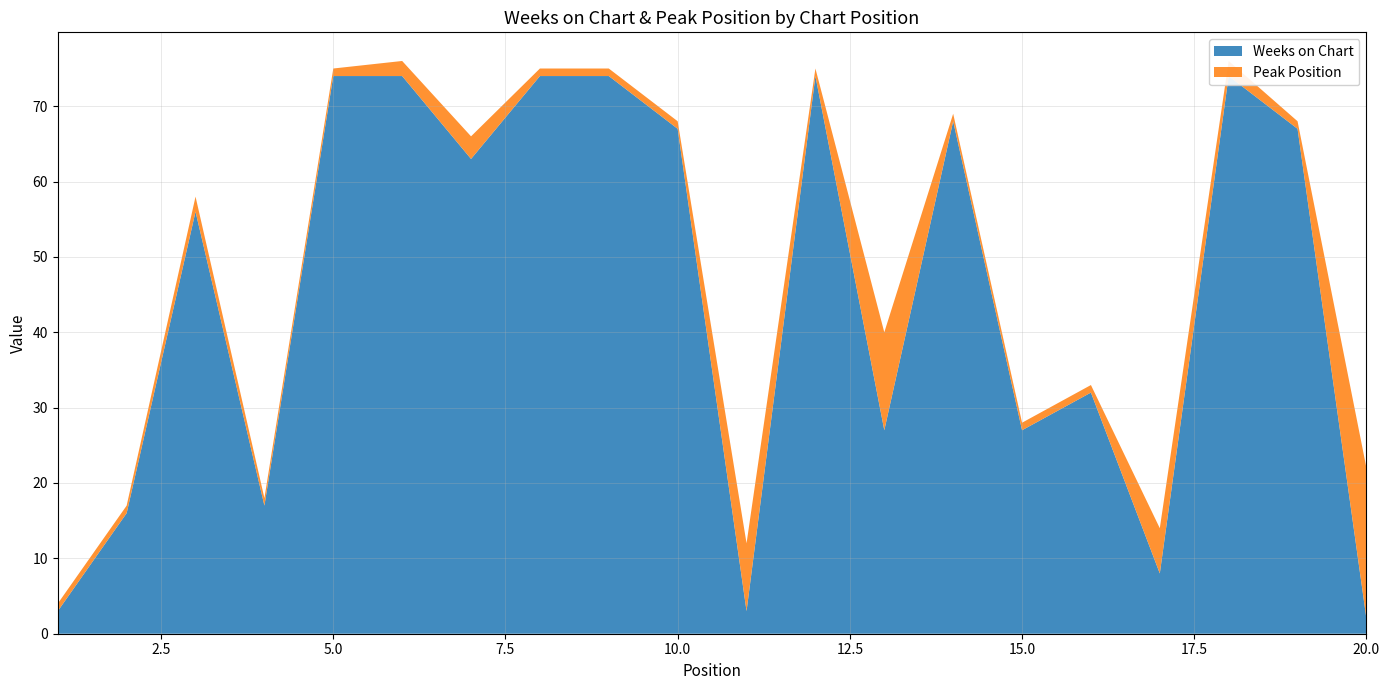

Reading left to right, what are all the values shown in this chart?

Weeks on Chart: 1=3	2=16	3=56	4=17	5=74	6=74	7=63	8=74	9=74	10=67	11=3	12=74	13=27	14=68	15=27	16=32	17=8	18=74	19=67	20=2
Peak Position: 1=1	2=1	3=2	4=1	5=1	6=2	7=3	8=1	9=1	10=1	11=9	12=1	13=13	14=1	15=1	16=1	17=6	18=2	19=1	20=20